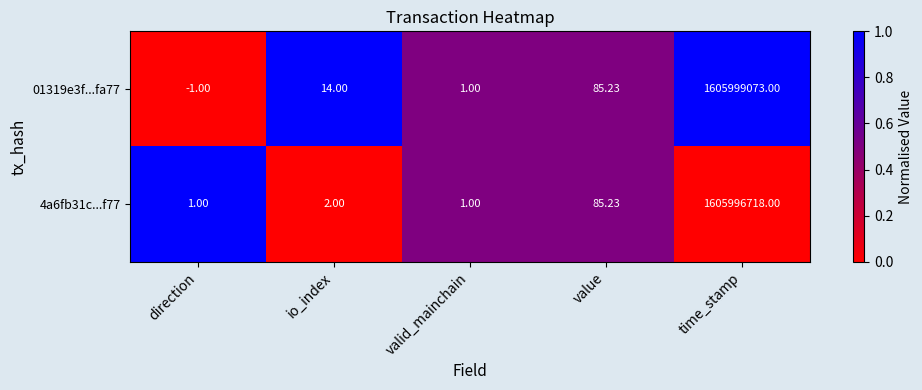

At how many categories does at least one series exceed 0?

5